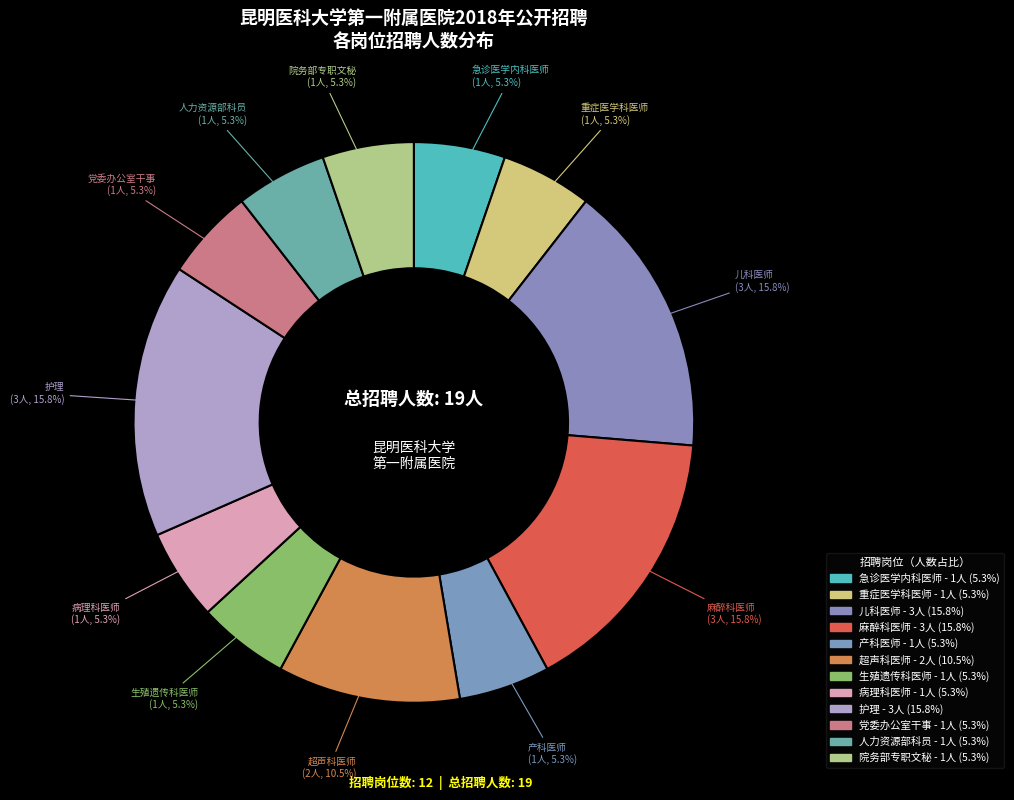

Count the number of slices in the pie.

12